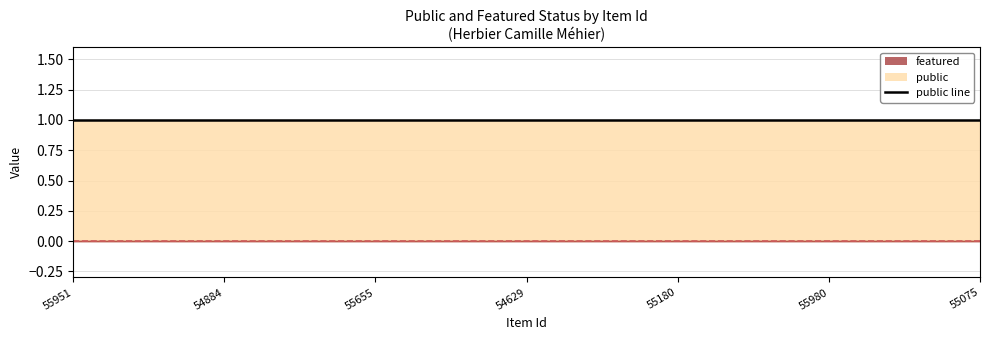

True or false: featured and public cross at least once.

False